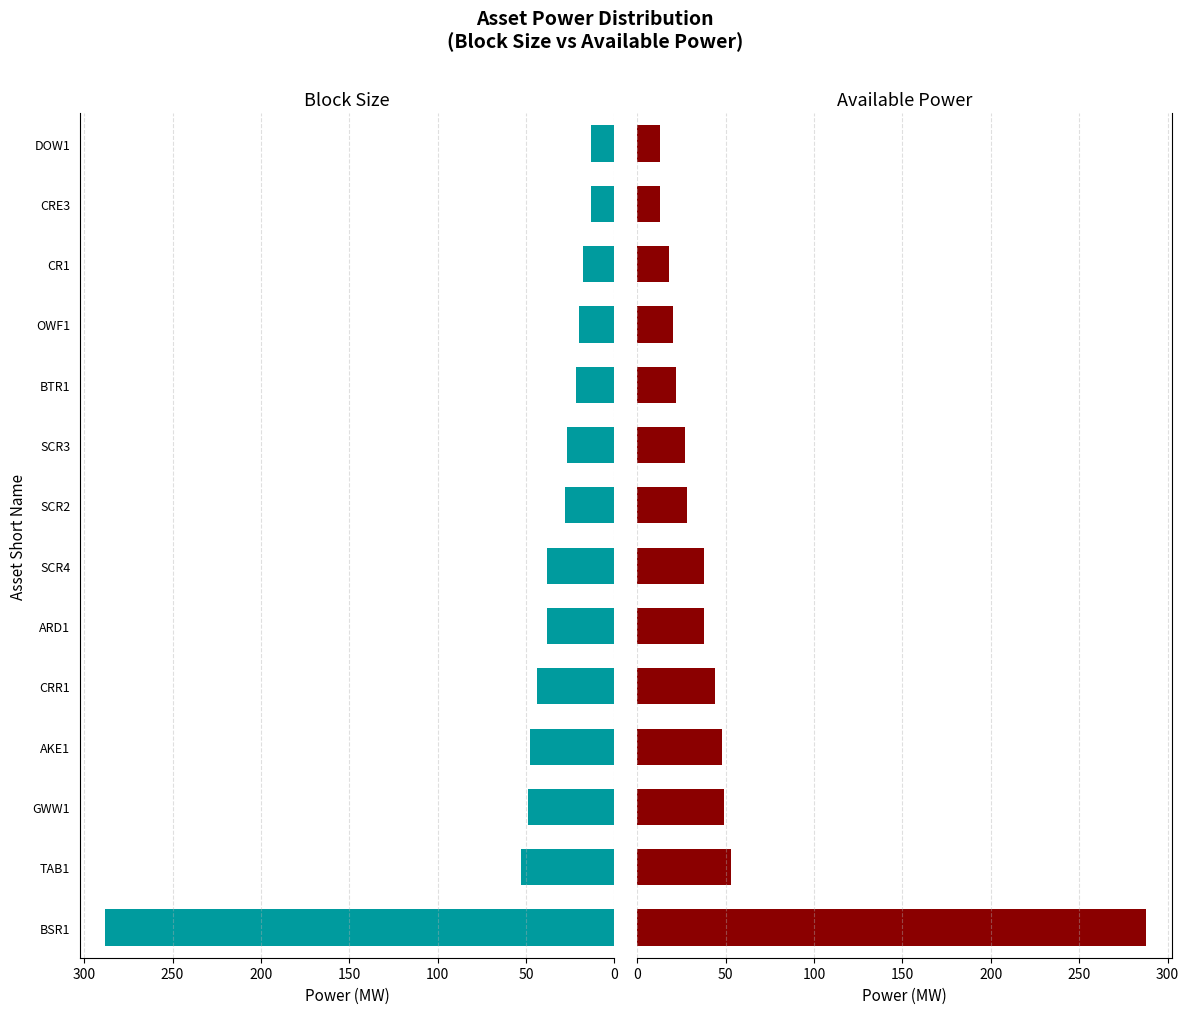

What is the maximum value for Available Power (MW)?

288